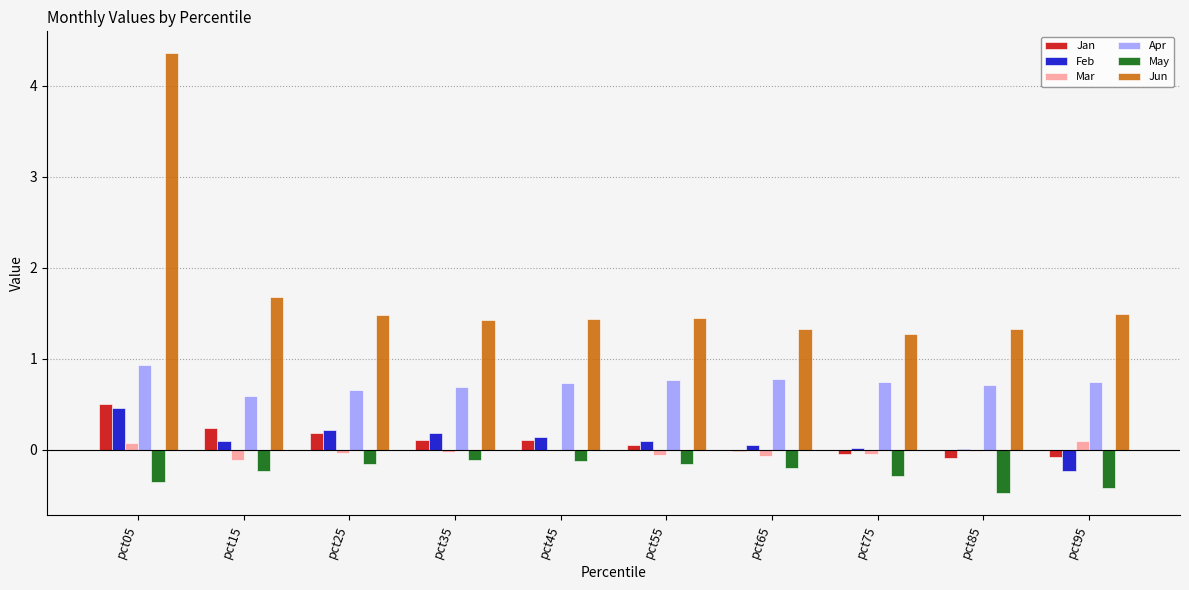

Is the value of Feb at pct65 greater than the value of Apr at pct15?

No